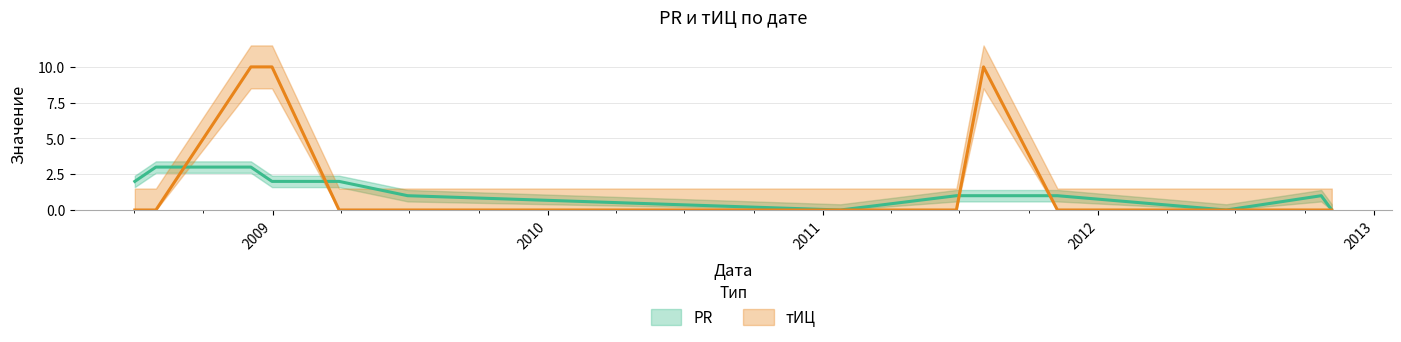

Rank the series by their average value, from highest to lowest.

тИЦ, PR